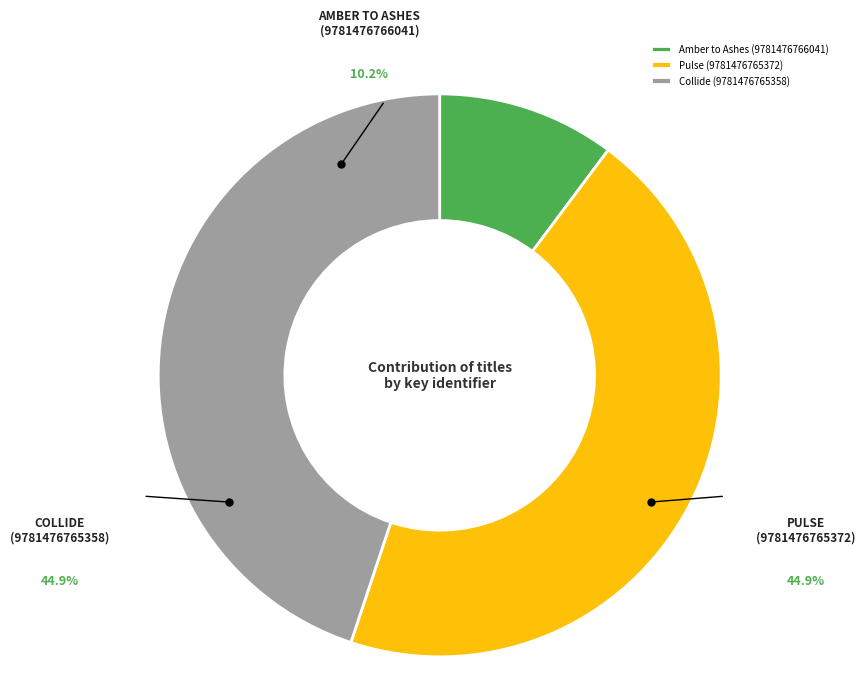

What is the ratio of the value at Collide
(9781476765358) to the value at Amber to Ashes
(9781476766041)?

4.4